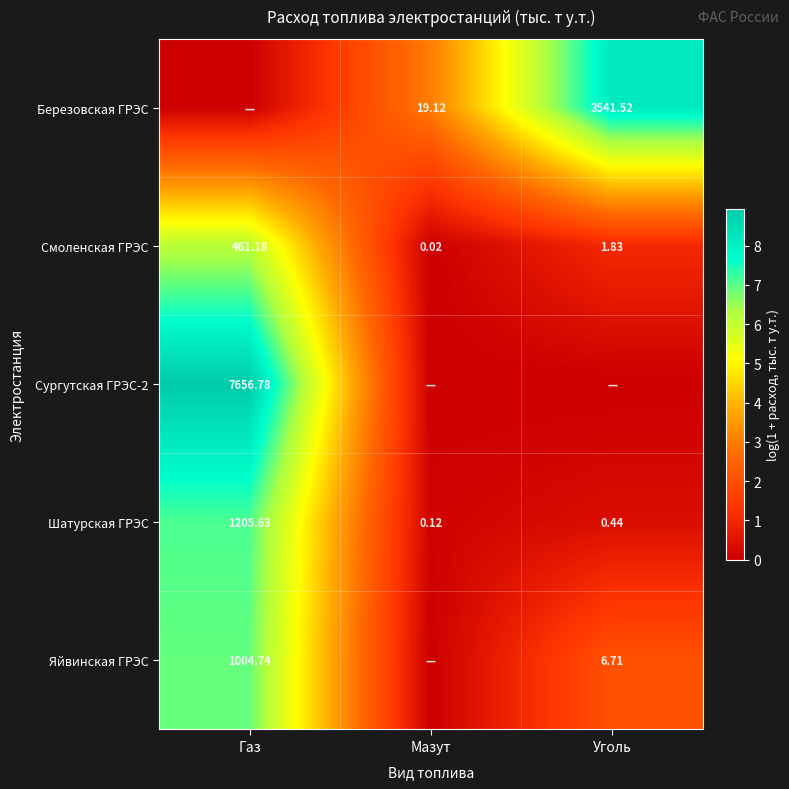

At which label is Смоленская ГРЭС closest to 230?

Уголь